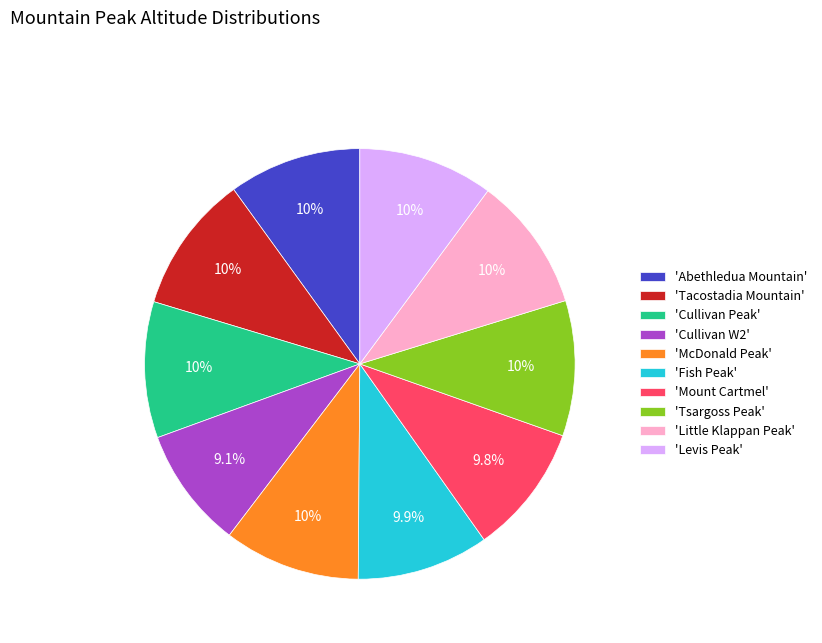

Approximately how many times larger is the value at 'Little Klappan Peak' compared to 'Fish Peak'?

1.0